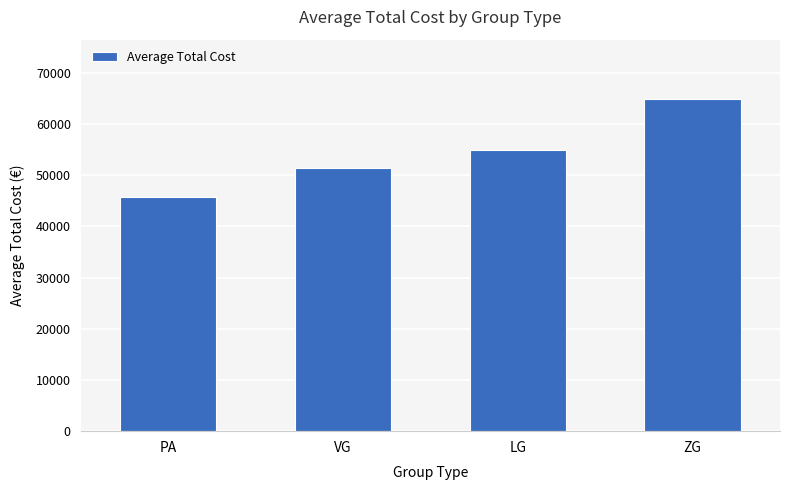

How many bars are there in total?

4